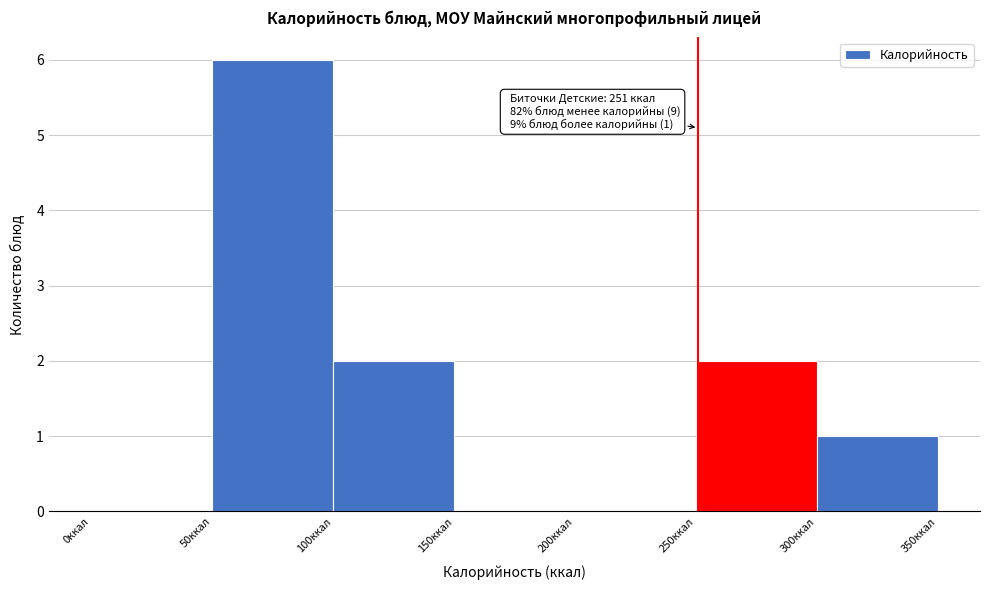

Which range on the x-axis has the tallest bar?

50 to 100